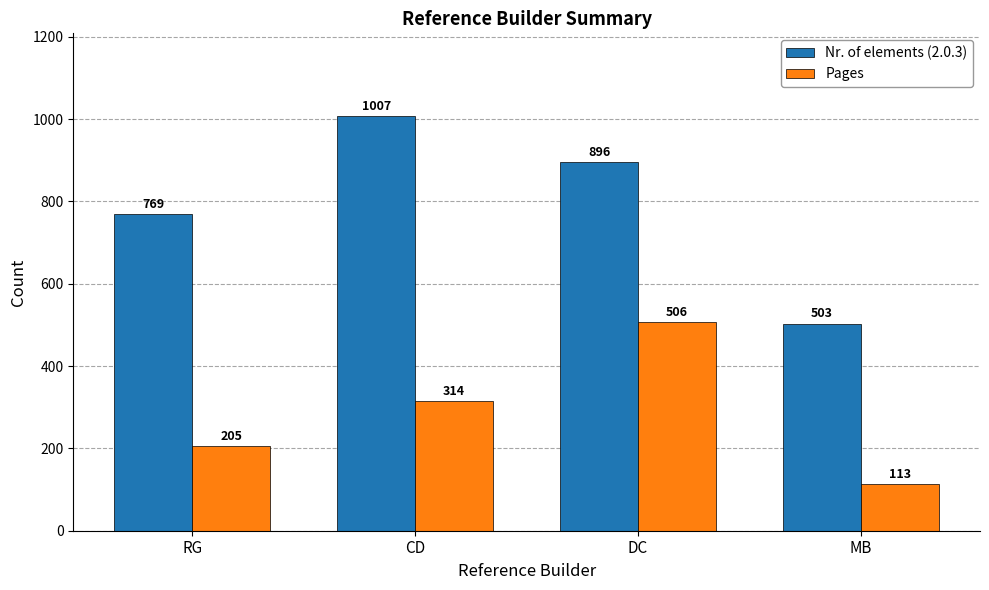

Which label corresponds to the largest value in the chart?

CD